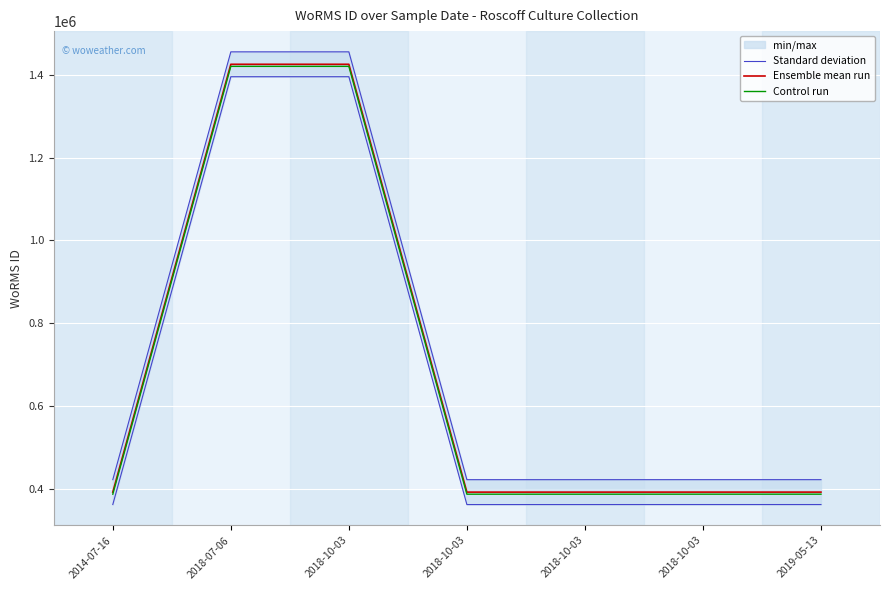

Which category has the highest value across all series?

2018-07-06